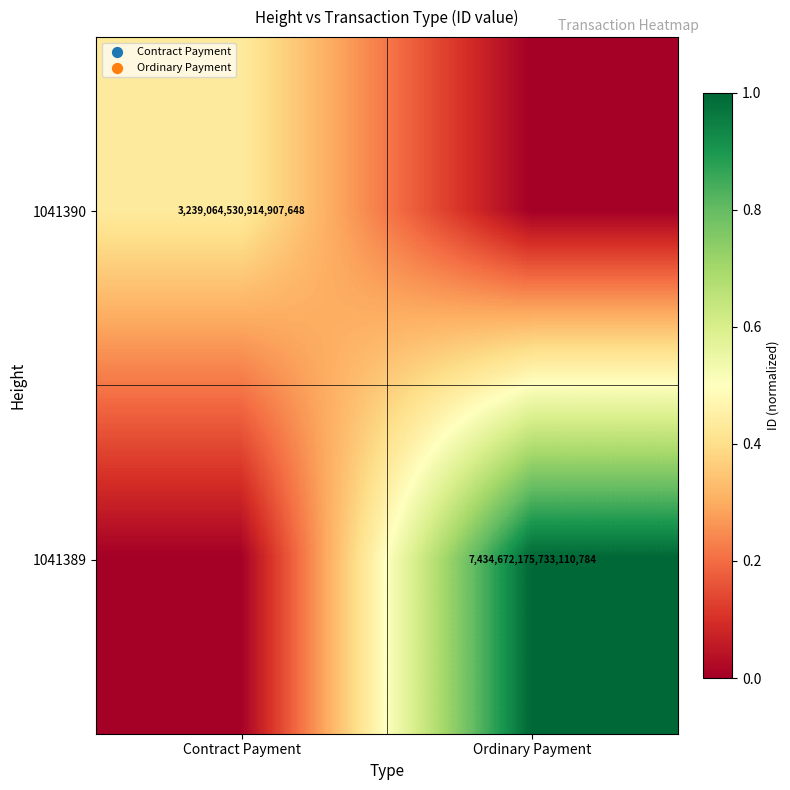

The value of 1041389 at Ordinary Payment is 2054616050695617024. True or false?

False